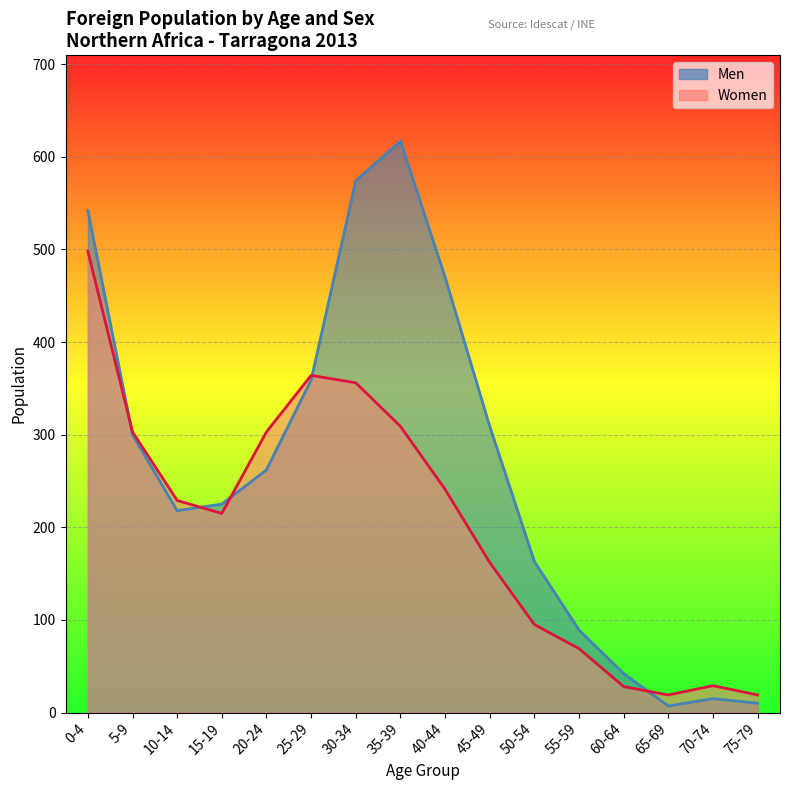

How many intersections are there between Women and Men?

5